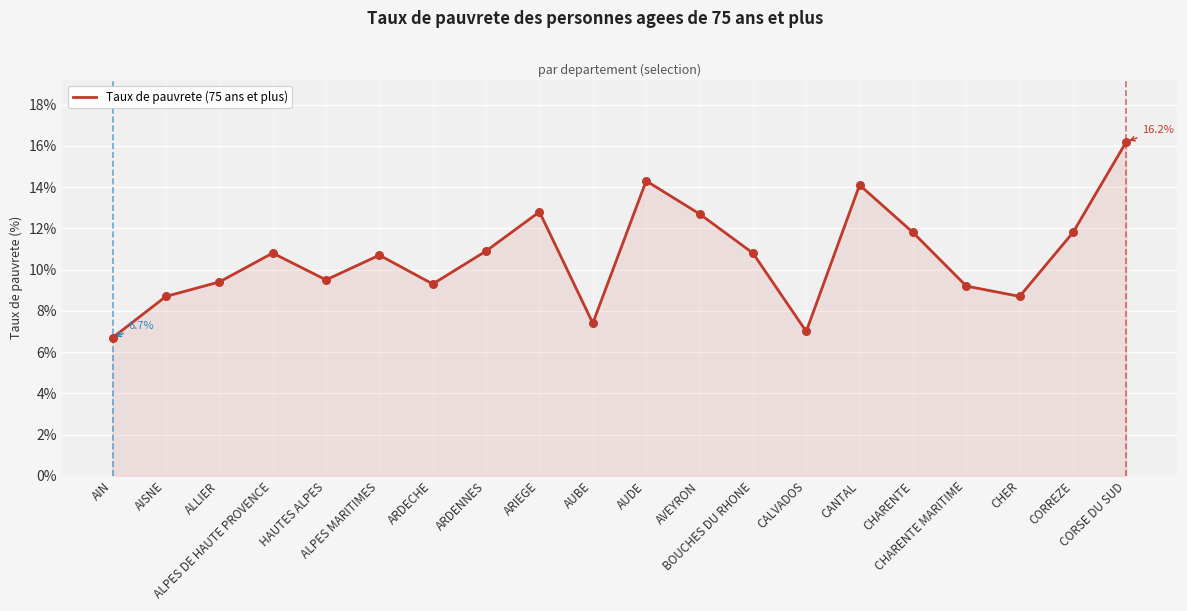

What is the change in value from AIN to CHER?

+2.0